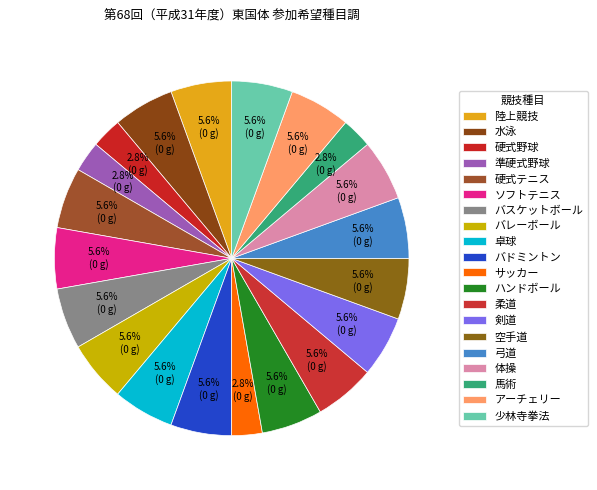

Which slice is the smallest?

硬式野球